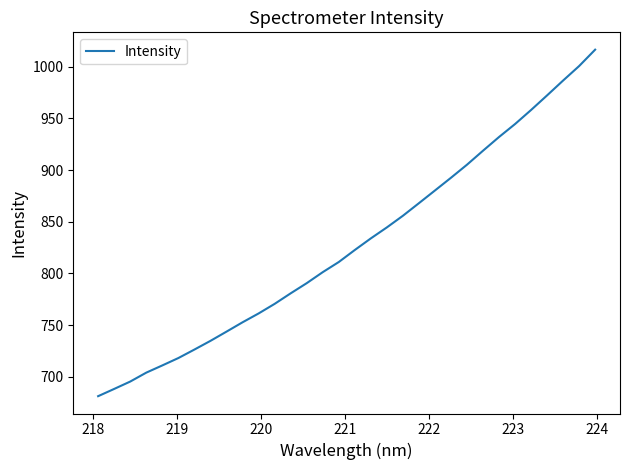

What is the greatest value displayed?

1016.6